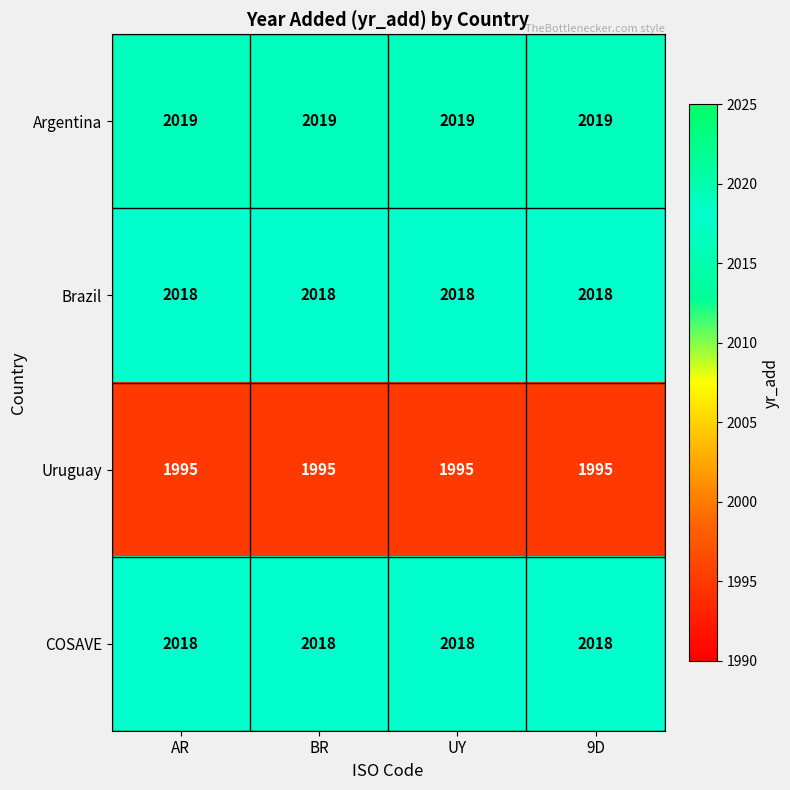

Is it true that Argentina equals 2019 at UY?

True